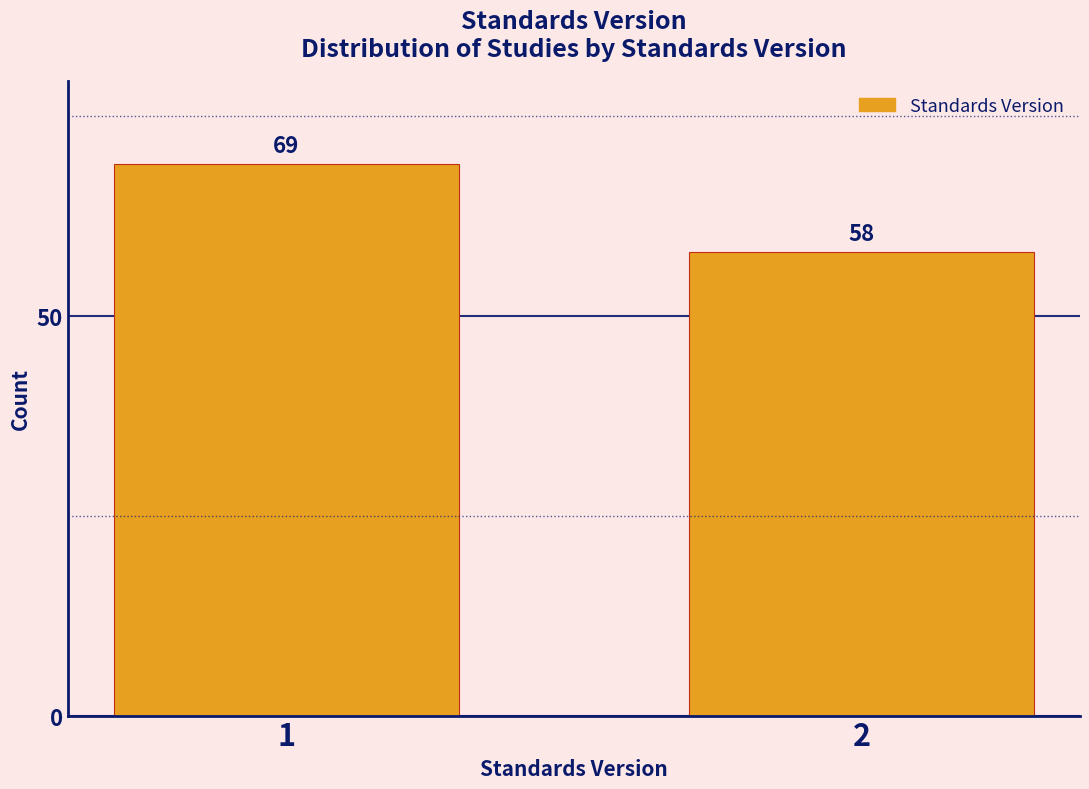

Reading left to right, transcribe all the data shown in this chart.

69	58